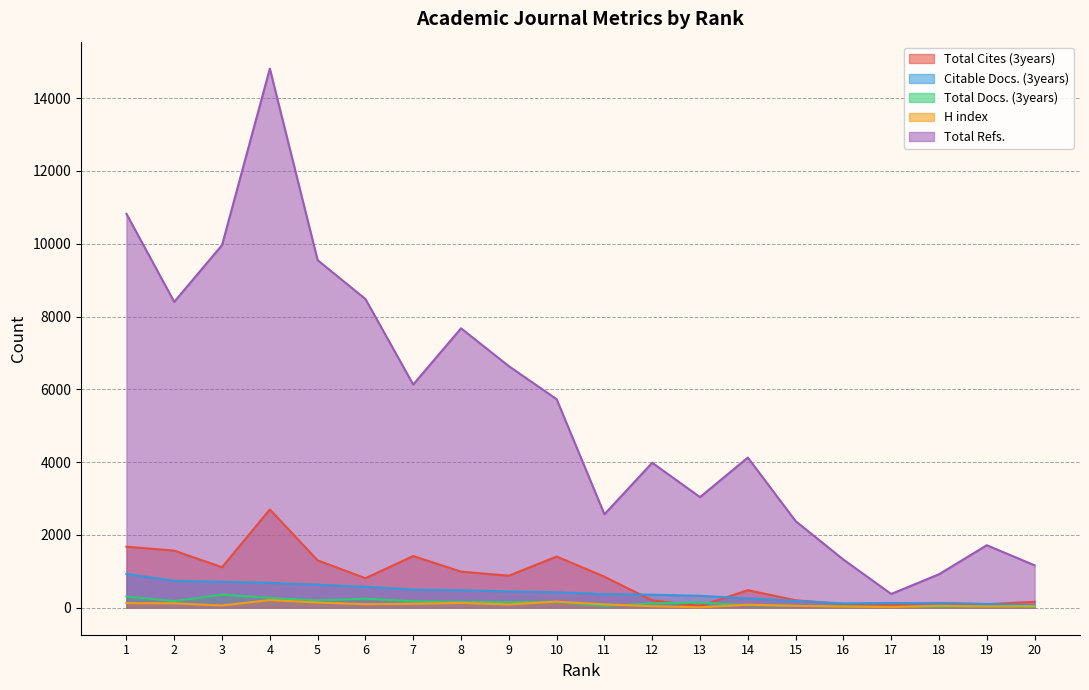

What is the sum of the Total Refs. values at 8 and 11?

10247